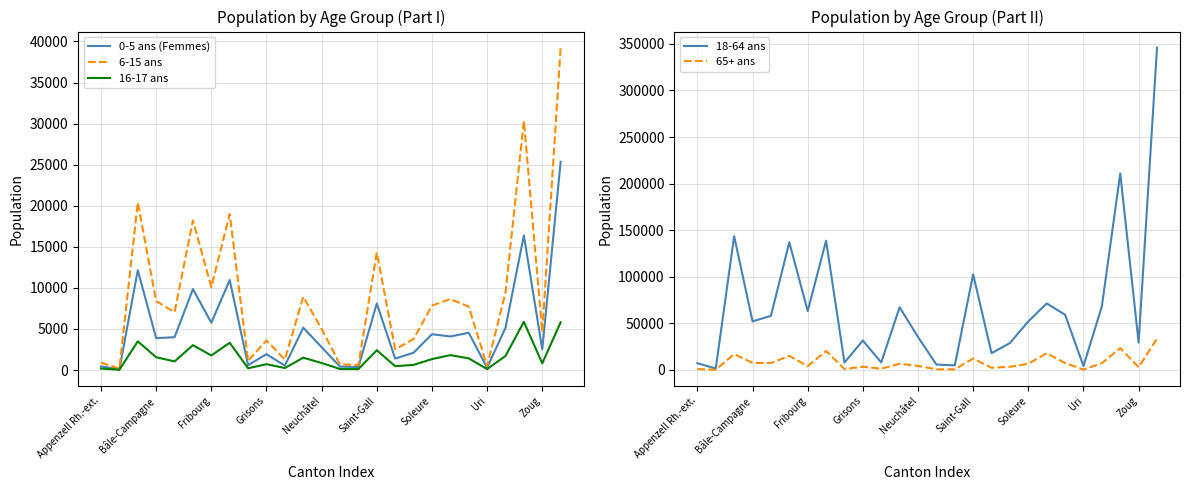

Which category has the highest value across all series?

25